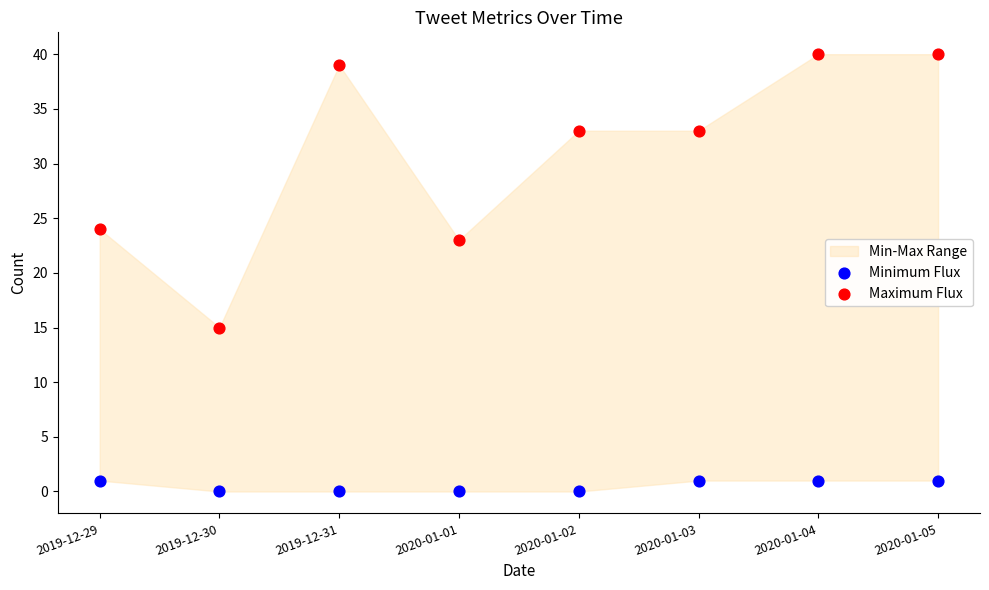

Which series contains the highest Y value?

Maximum Flux